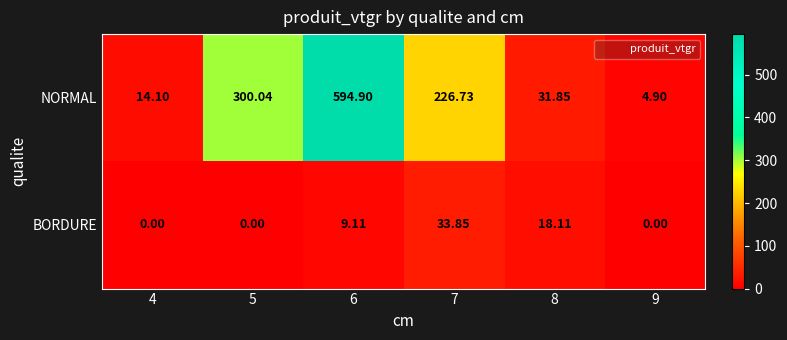

List the series in order of their peak value, highest first.

NORMAL, BORDURE